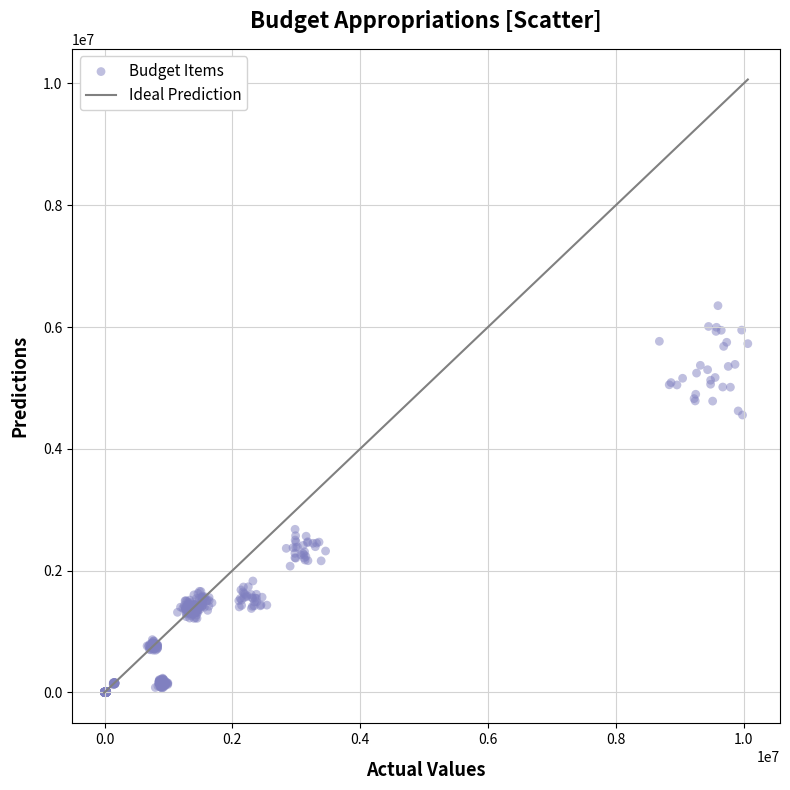

What is the range of Y values (max minus min)?

6355923.2